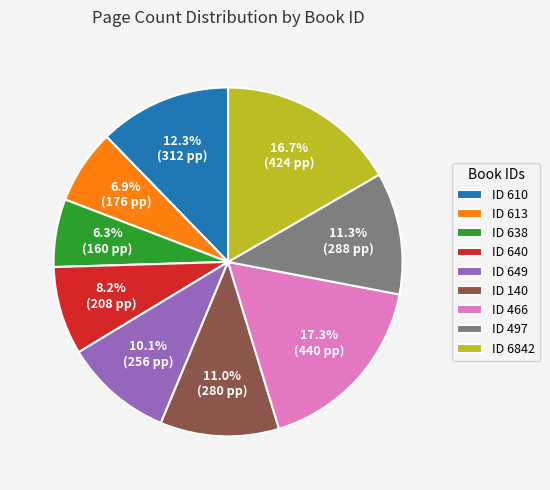

Do ID 497 and ID 640 together represent more than half of the pie?

No